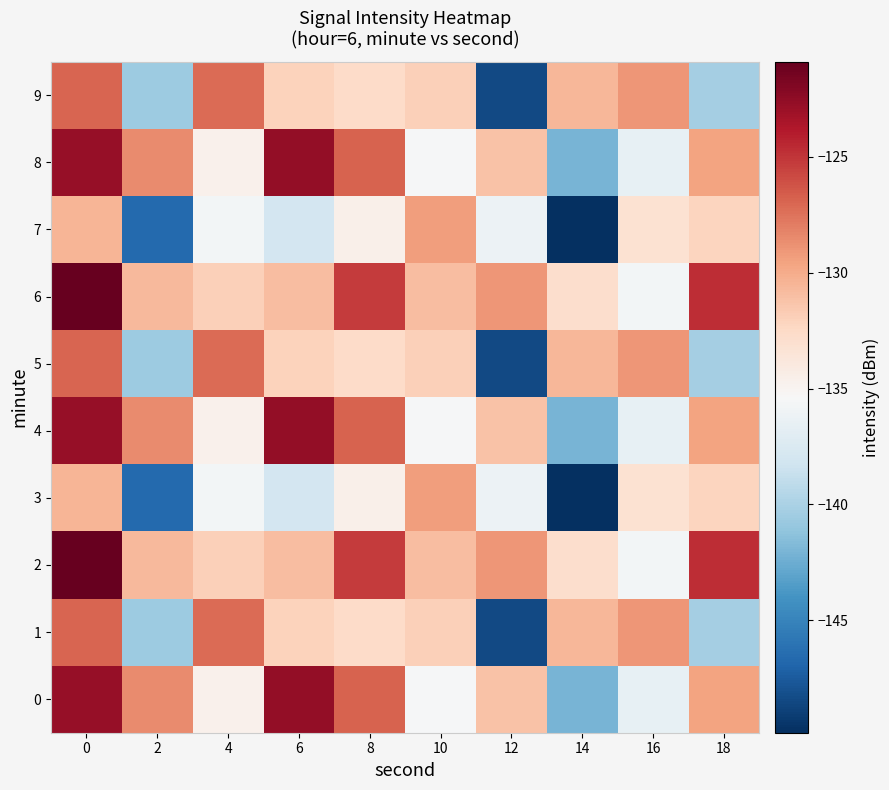

Which label corresponds to the smallest value in the chart?

14